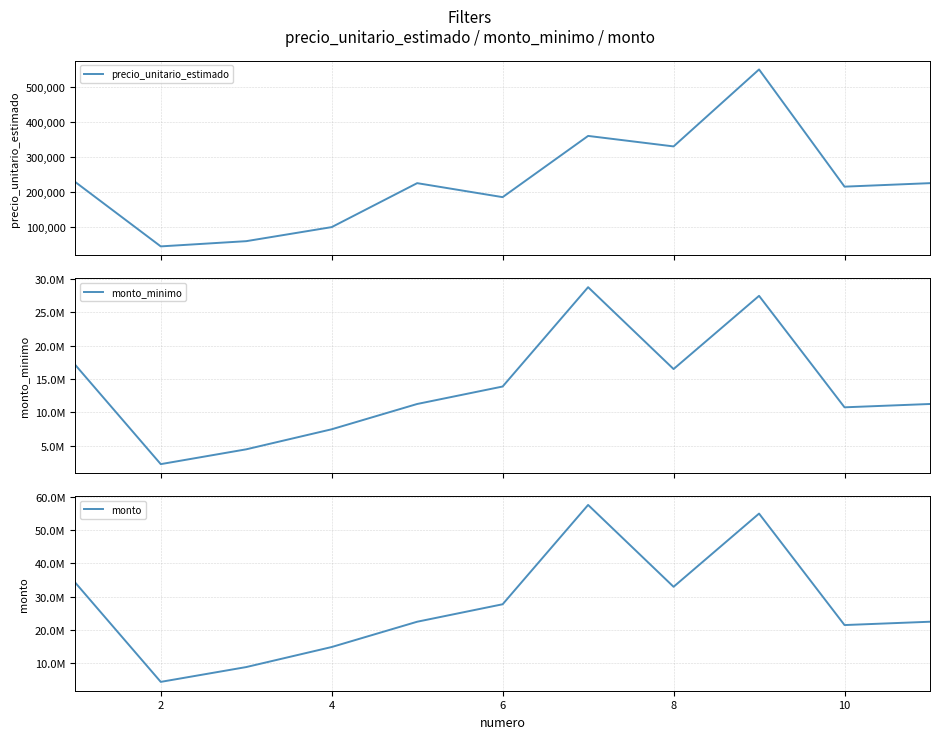

What are all the series names shown in the legend?

precio_unitario_estimado, monto_minimo, monto